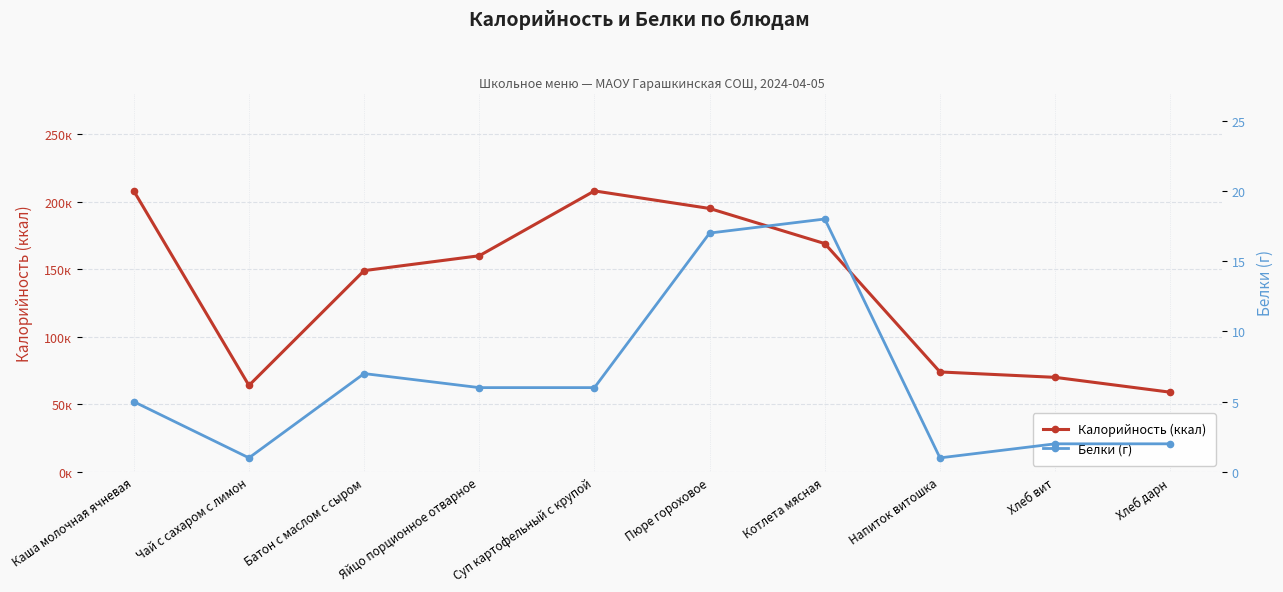

How many interior local valleys does the Белки (г) series have?

2